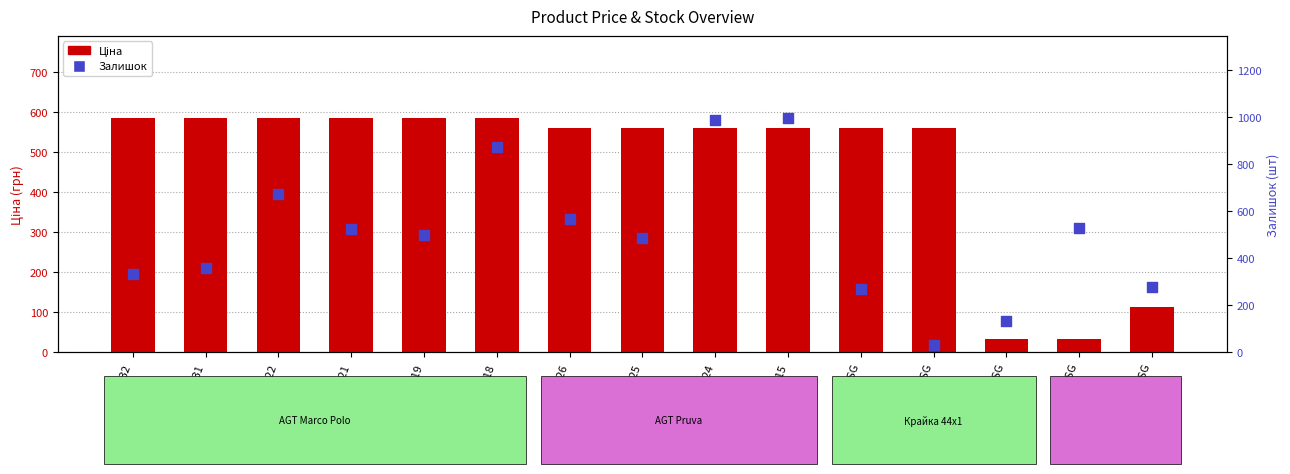

Which series has the largest total across all categories?

Залишок